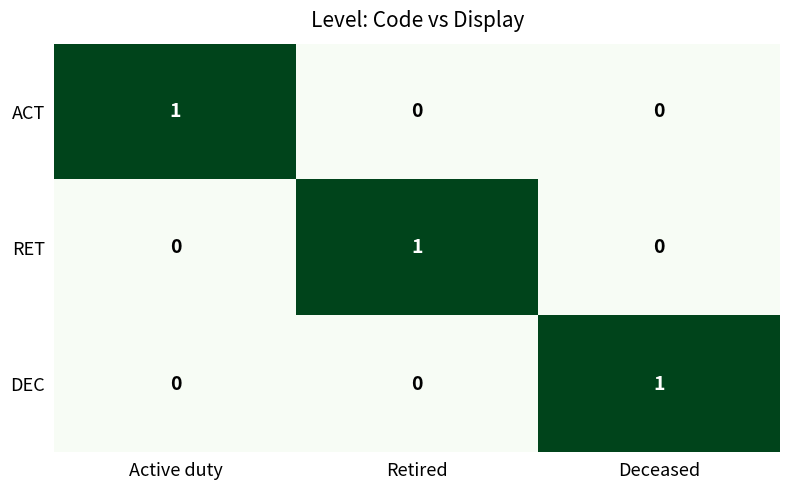

Count the RET values in the range 0 to 1.

3